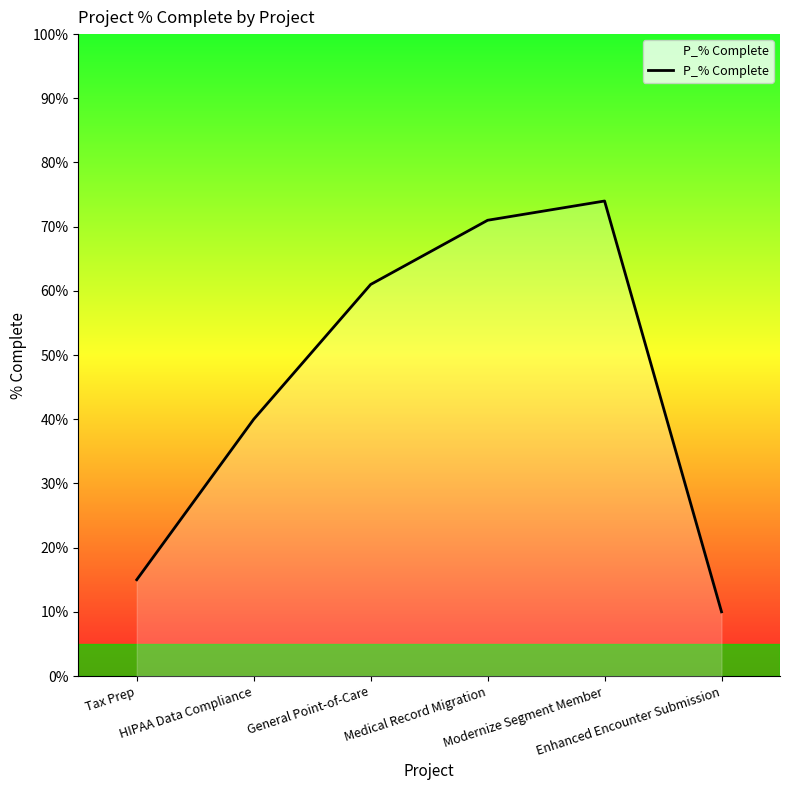

Does the chart display data point markers on the line(s)?

No